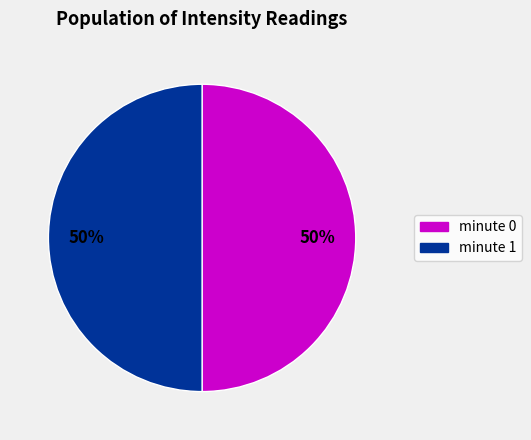

True or false: minute 1 accounts for 50% of the total.

True